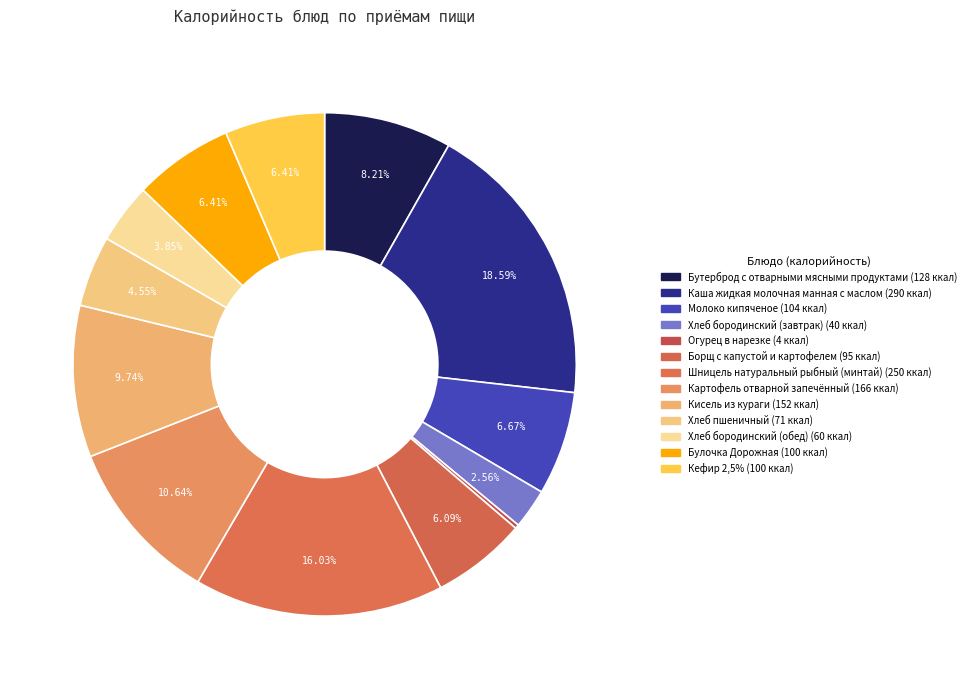

The Хлеб пшеничный slice represents 1% of the pie. True or false?

False